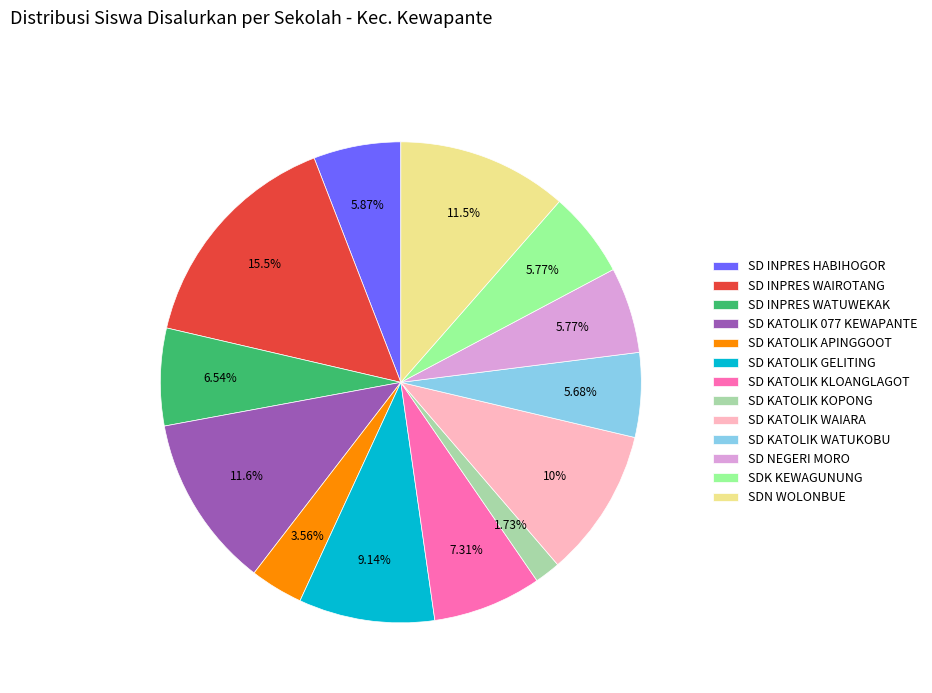

To the nearest percent, what portion does SD KATOLIK WATUKOBU represent?

6%